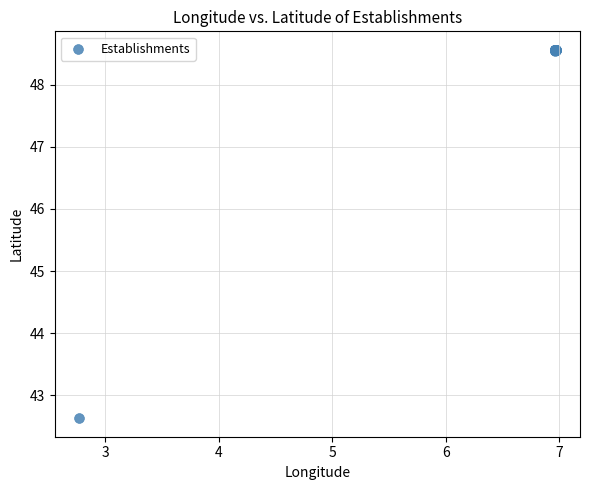

What Y value in the scatter plot is closest to 45?

42.6